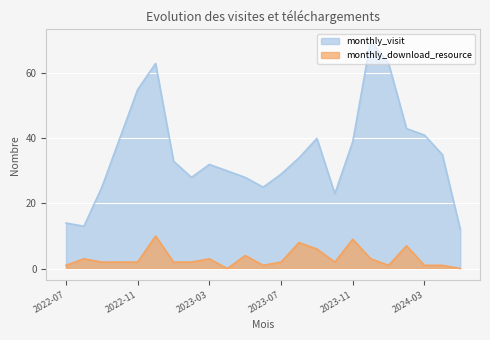

Which has a higher value, 2024-05 or 2024-03?

2024-03